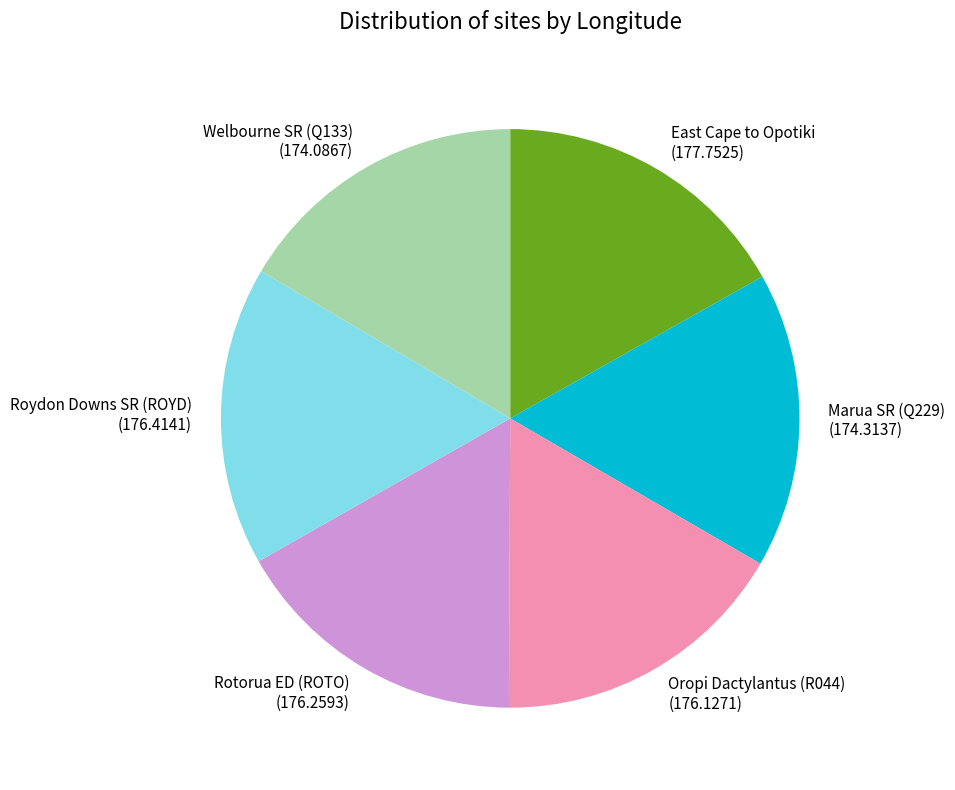

Approximately how many times larger is the value at Rotorua ED (ROTO) (176.2593) compared to Roydon Downs SR (ROYD) (176.4141)?

1.0